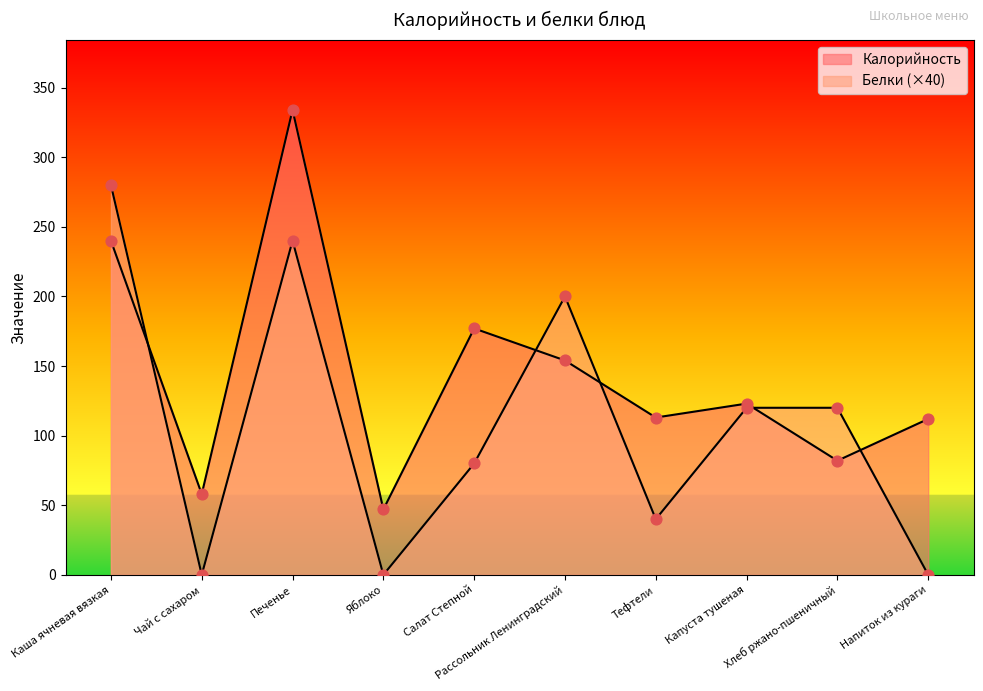

At how many categories does at least one series exceed 160?

4